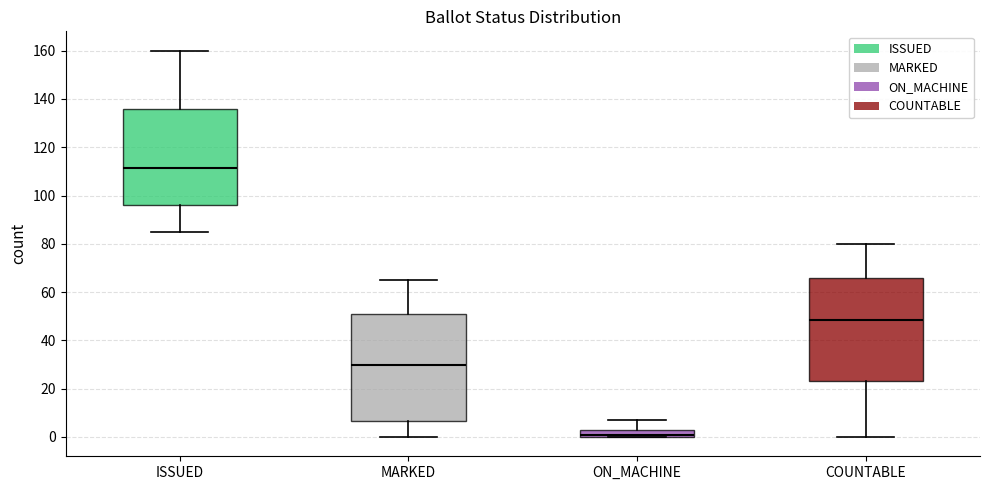

Reading left to right, read every box against the y-axis: the position of its median line, the range the box covers, and the ends of its whiskers. The values are not printed on the chart, so give them approximately, as read against the axis.

ISSUED: median 112, box 96 to 136, whiskers 86 to 160
MARKED: median 30, box 6 to 52, whiskers 0 to 66
ON_MACHINE: median 2, box 0 to 4, whiskers 0 to 8
COUNTABLE: median 48, box 24 to 66, whiskers 0 to 80